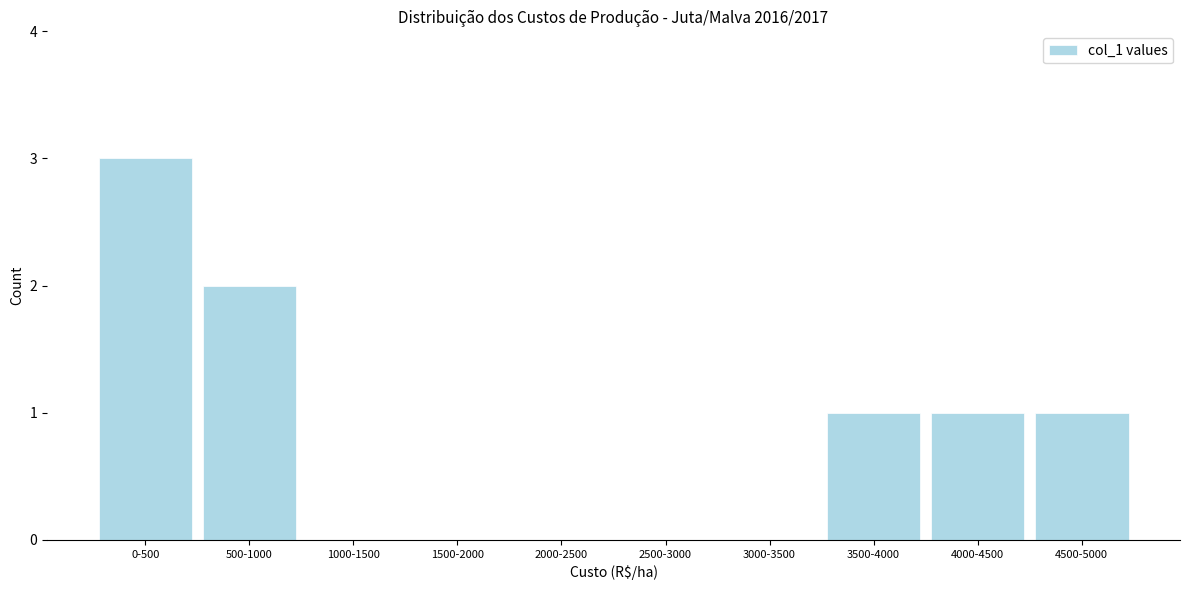

Reading left to right, list all the values displayed in this chart.

0-500=3	500-1000=2	1000-1500=0	1500-2000=0	2000-2500=0	2500-3000=0	3000-3500=0	3500-4000=1	4000-4500=1	4500-5000=1